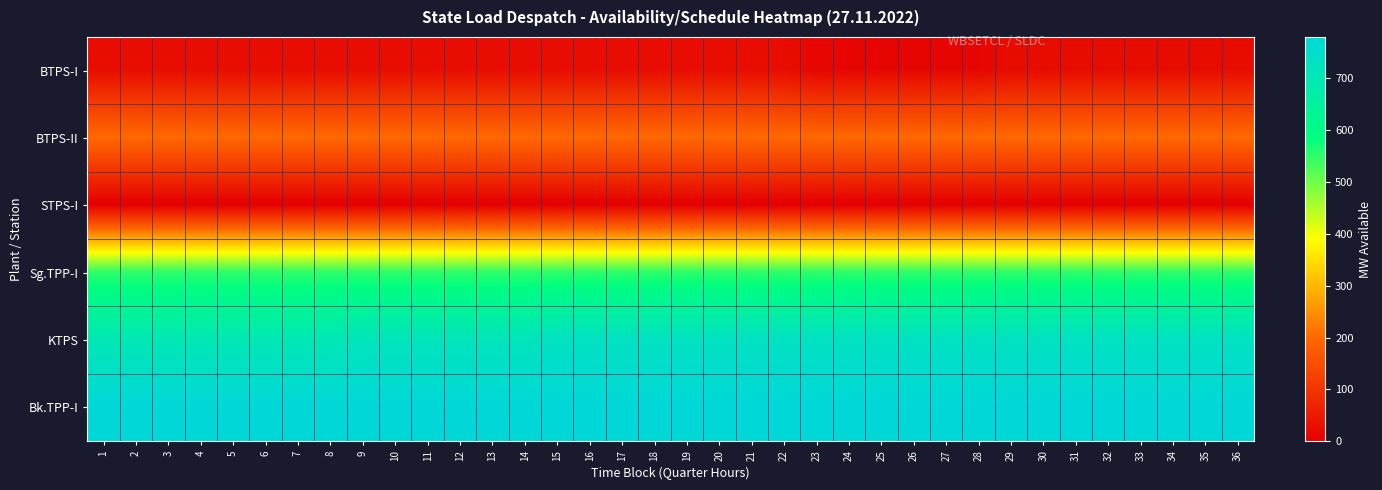

At which category is the sum across all series the highest?

15